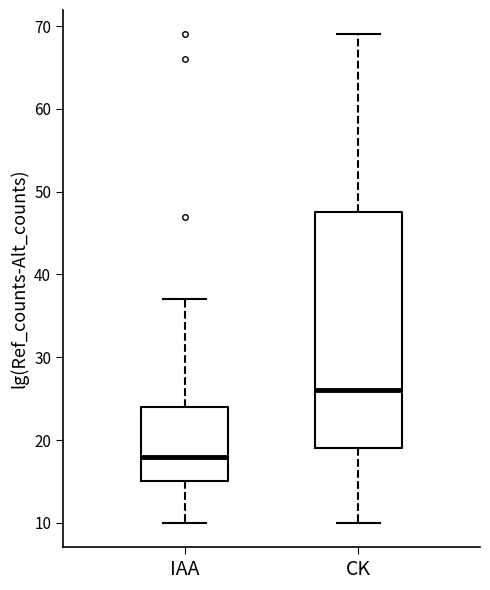

Comparing the boxes themselves (not the whiskers), which one is the tallest?

CK